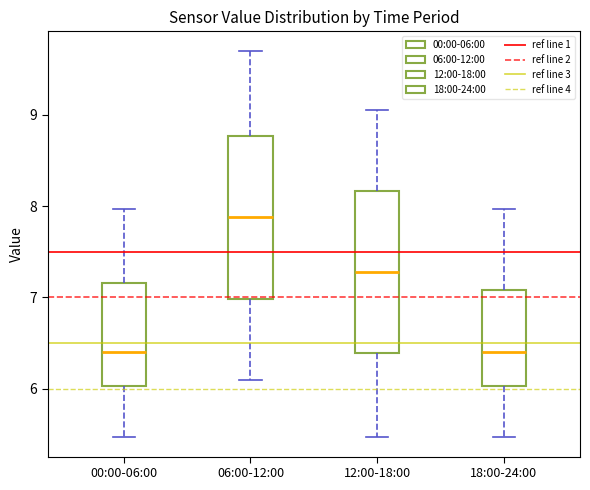

Where is the upper edge of the box for 12:00-18:00 on the y-axis? The values are not printed on the chart, so give them approximately, as read against the axis.

8.2